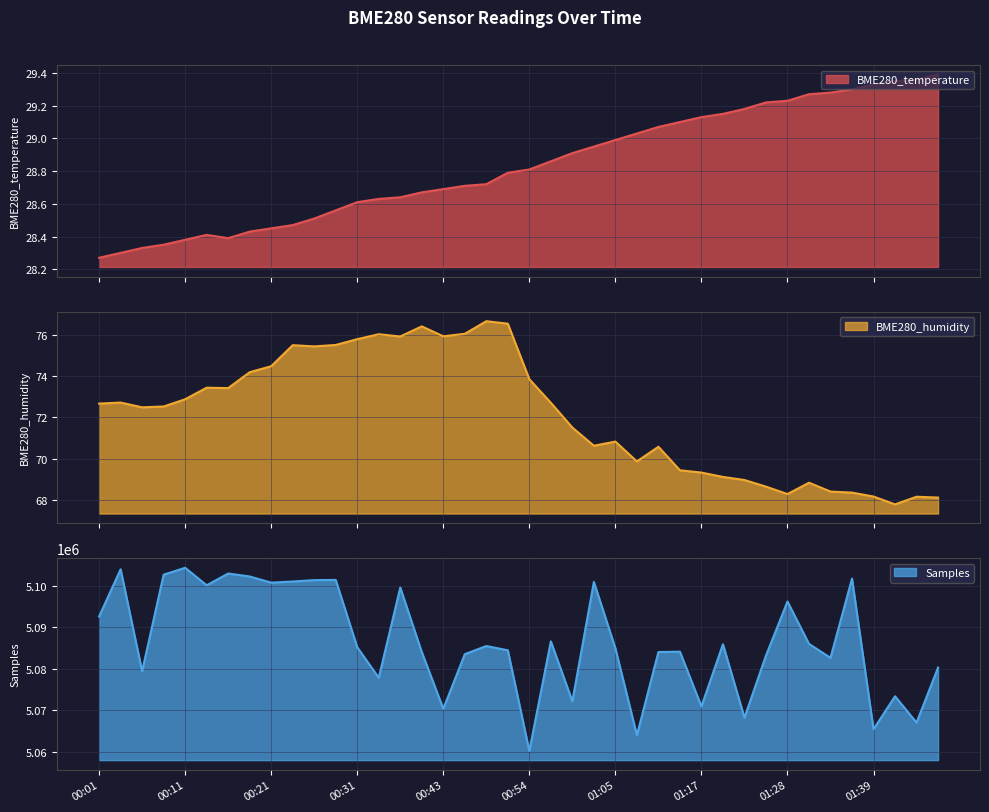

List the labels in order of BME280_temperature value, smallest first.

00:01, 00:04, 00:06, 00:09, 00:11, 00:16, 00:14, 00:19, 00:21, 00:24, 00:26, 00:29, 00:31, 00:34, 00:37, 00:40, 00:43, 00:45, 00:48, 00:51, 00:54, 00:57, 01:00, 01:02, 01:05, 01:08, 01:11, 01:14, 01:17, 01:19, 01:22, 01:25, 01:28, 01:31, 01:34, 01:36, 01:39, 01:42, 01:45, 01:48